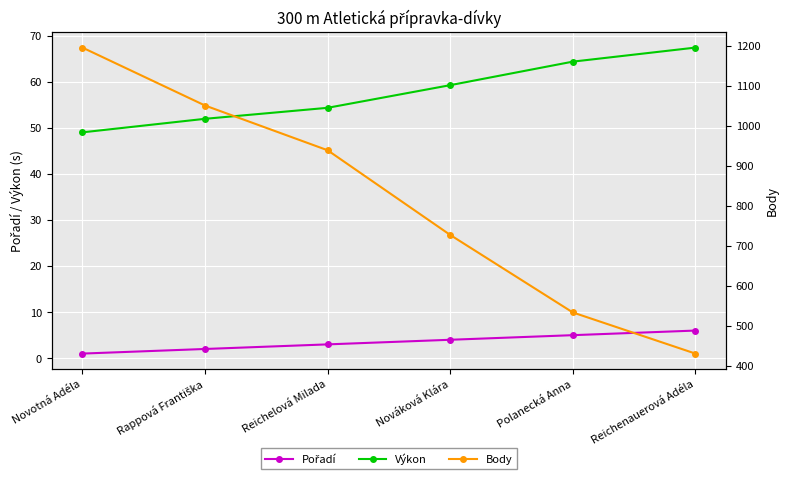

Which category has the lowest value in the Body series?

Reichenauerová Adéla